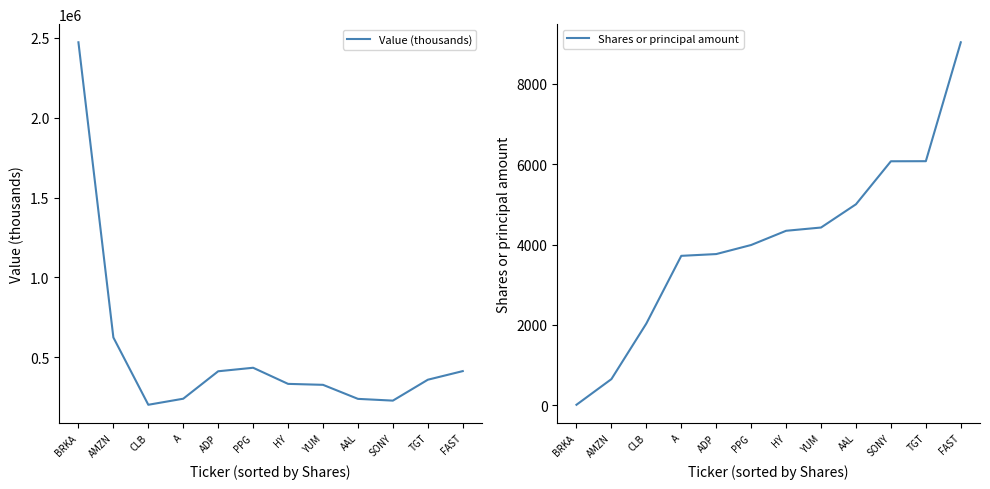

What is the difference between the second highest and minimum values in the Shares or principal amount series?

6066